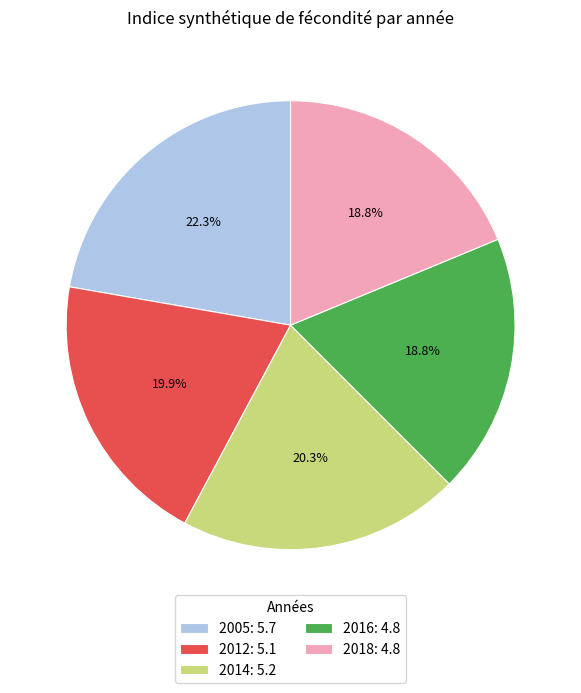

To the nearest percent, what is the average slice percentage?

20%